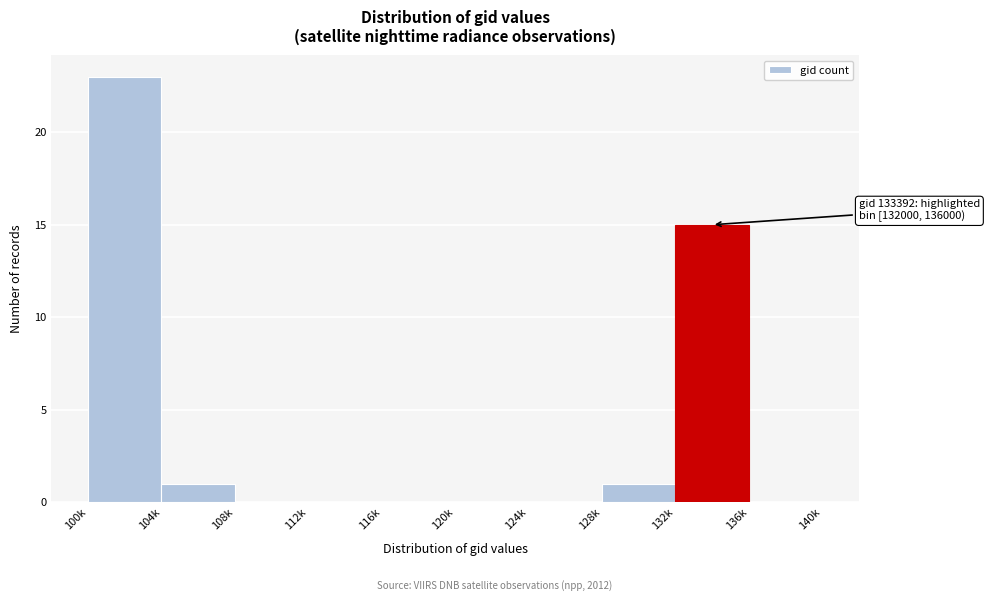

Reading left to right, extract all data points from this chart.

100k=23	104k=1	108k=0	112k=0	116k=0	120k=0	124k=0	128k=1	132k=15	136k=0